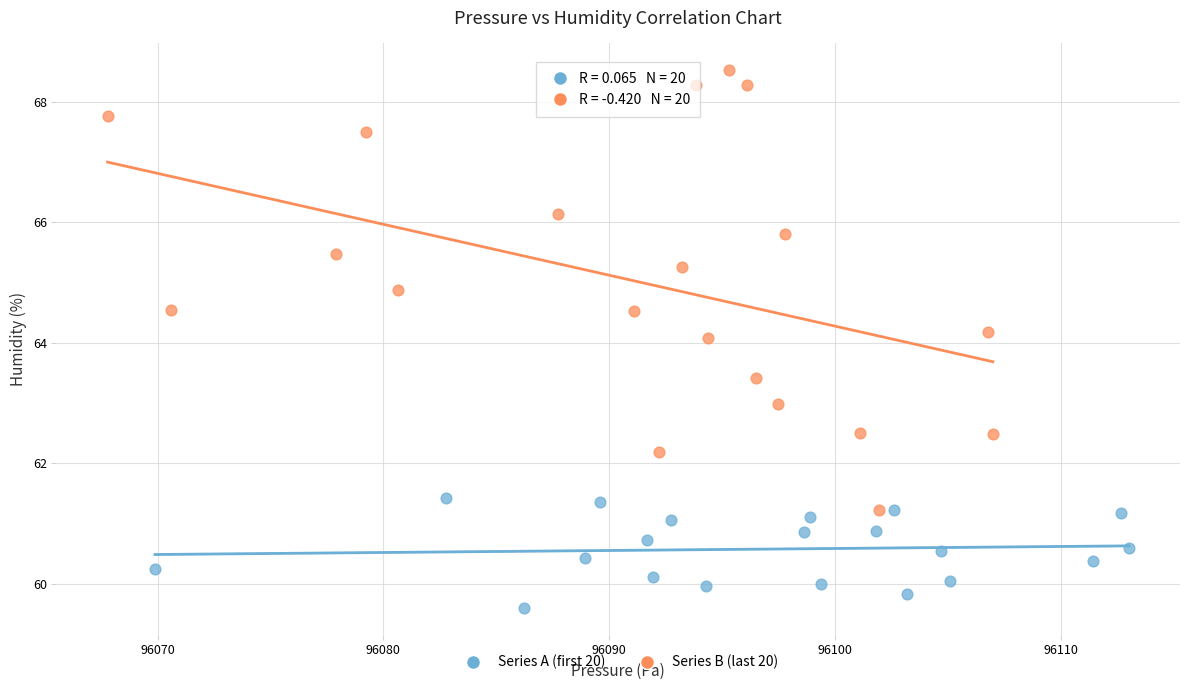

Which series contains the highest Y value?

Series B (last 20)